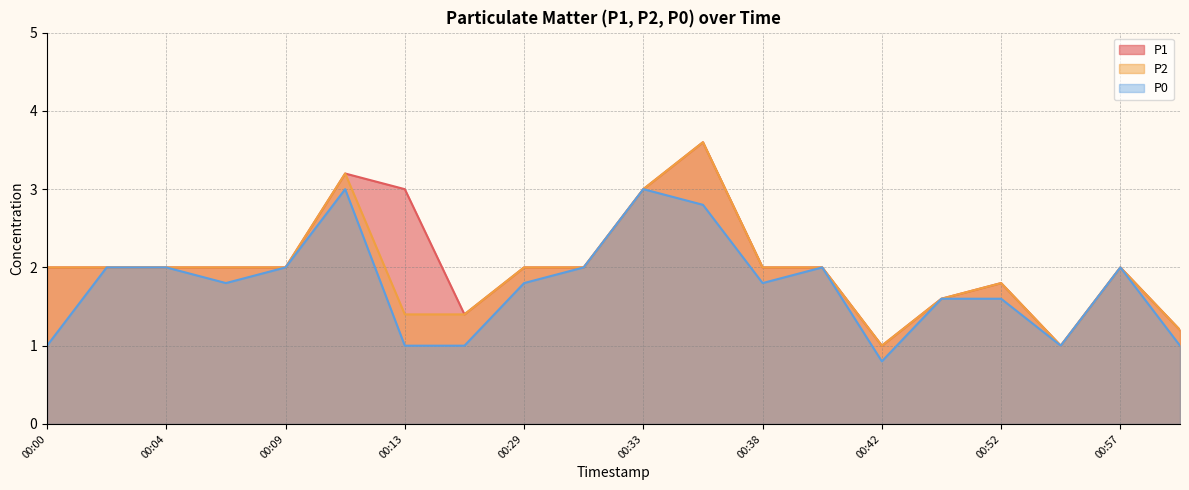

Where is the first local minimum for P0?

00:07